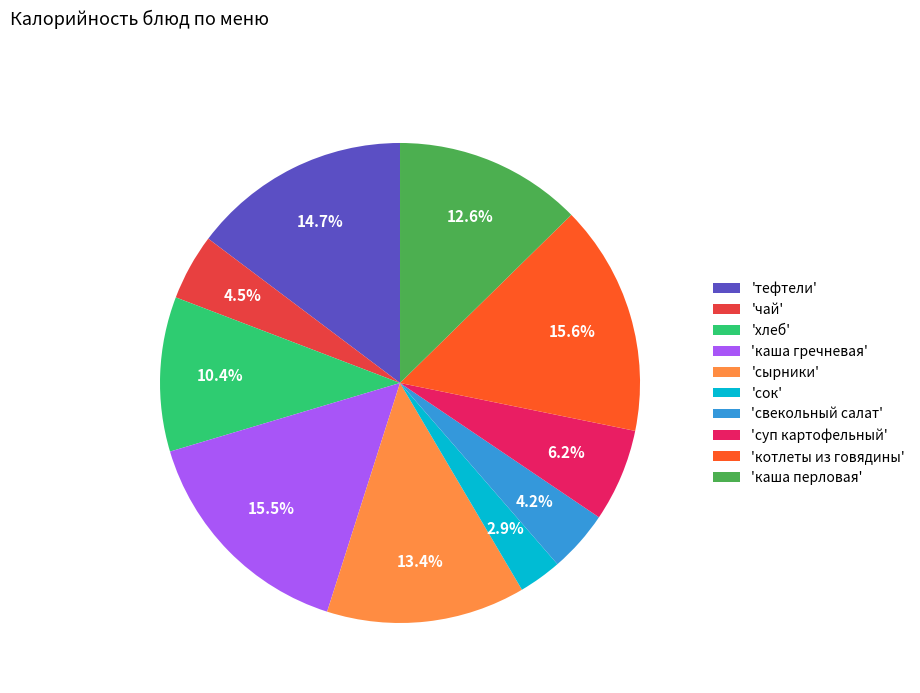

Which category has the smallest portion of the pie?

'сок'